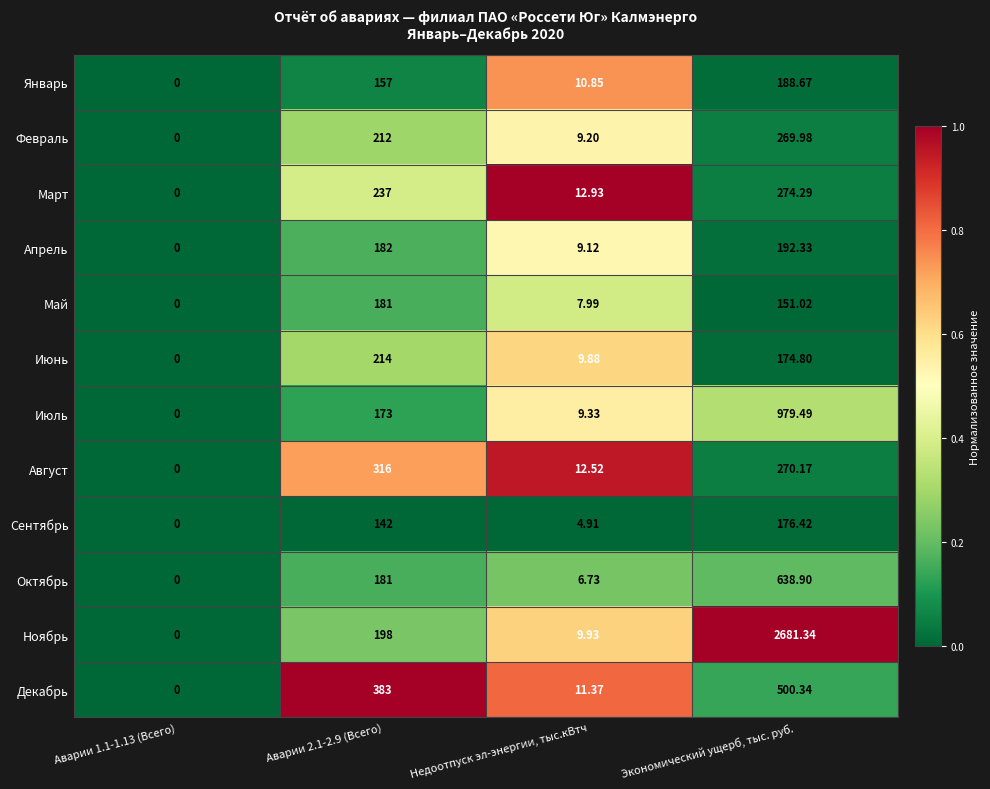

At Недоотпуск эл-энергии, тыс.кВтч, list the series in order from smallest to largest.

Сентябрь, Октябрь, Май, Апрель, Февраль, Июль, Июнь, Ноябрь, Январь, Декабрь, Август, Март